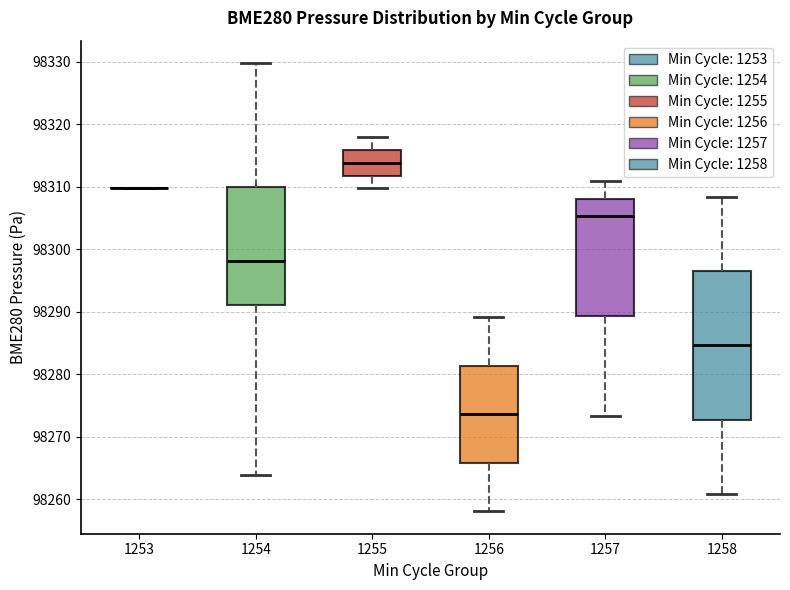

Reading left to right, read every box against the y-axis: the position of its median line, the range the box covers, and the ends of its whiskers. The values are not printed on the chart, so give them approximately, as read against the axis.

1253: box collapsed to a line at 98310, whiskers 98310 to 98310
1254: median 98298, box 98291 to 98310, whiskers 98264 to 98330
1255: median 98314, box 98312 to 98316, whiskers 98310 to 98318
1256: median 98274, box 98266 to 98281, whiskers 98258 to 98289
1257: median 98305, box 98289 to 98308, whiskers 98273 to 98311
1258: median 98285, box 98273 to 98296, whiskers 98261 to 98308